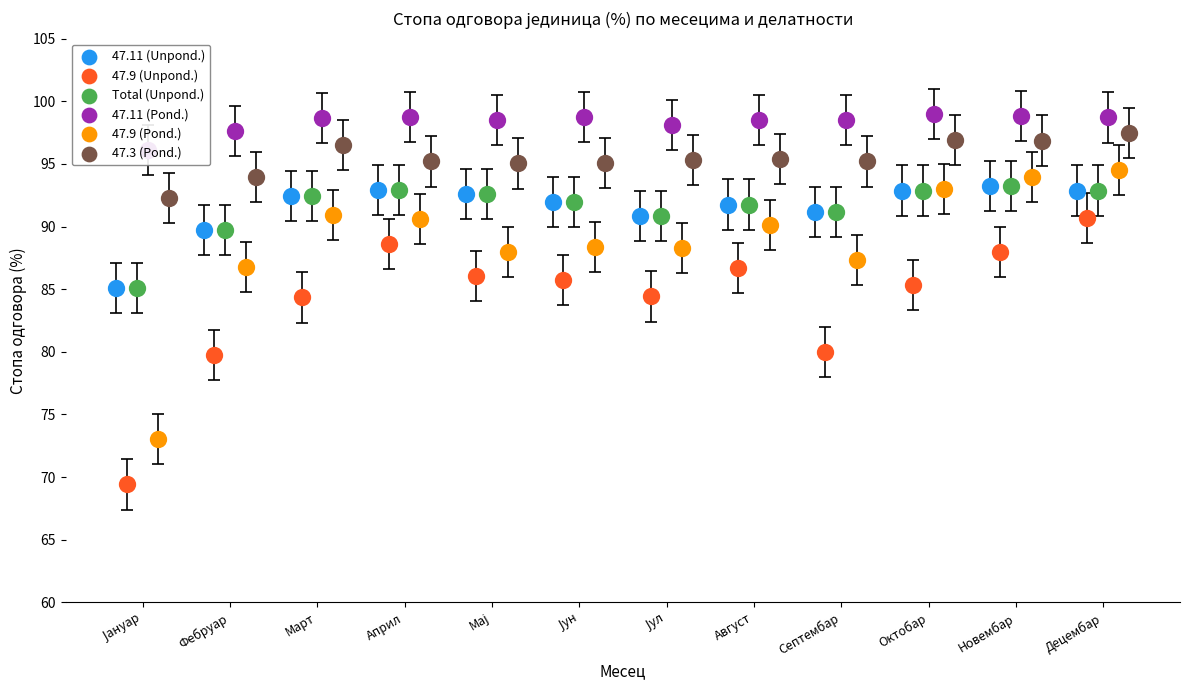

At how many categories does at least one series exceed 97?

11